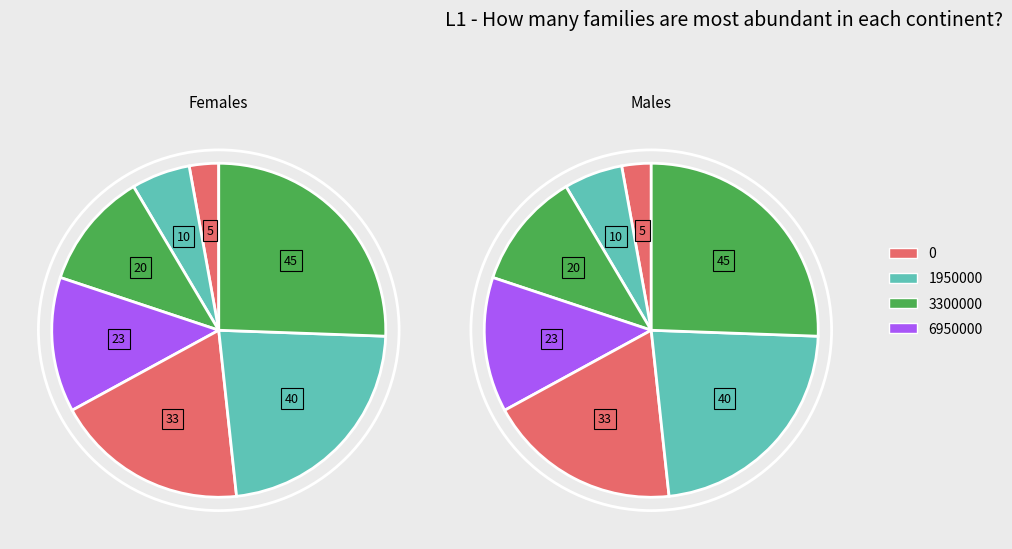

Does 1950000 account for over 50% of the chart?

No